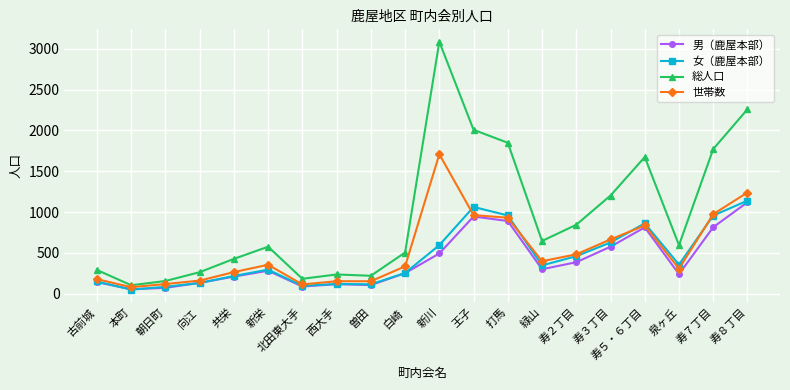

Between 古前城 and 共栄, which series saw the biggest shift?

総人口